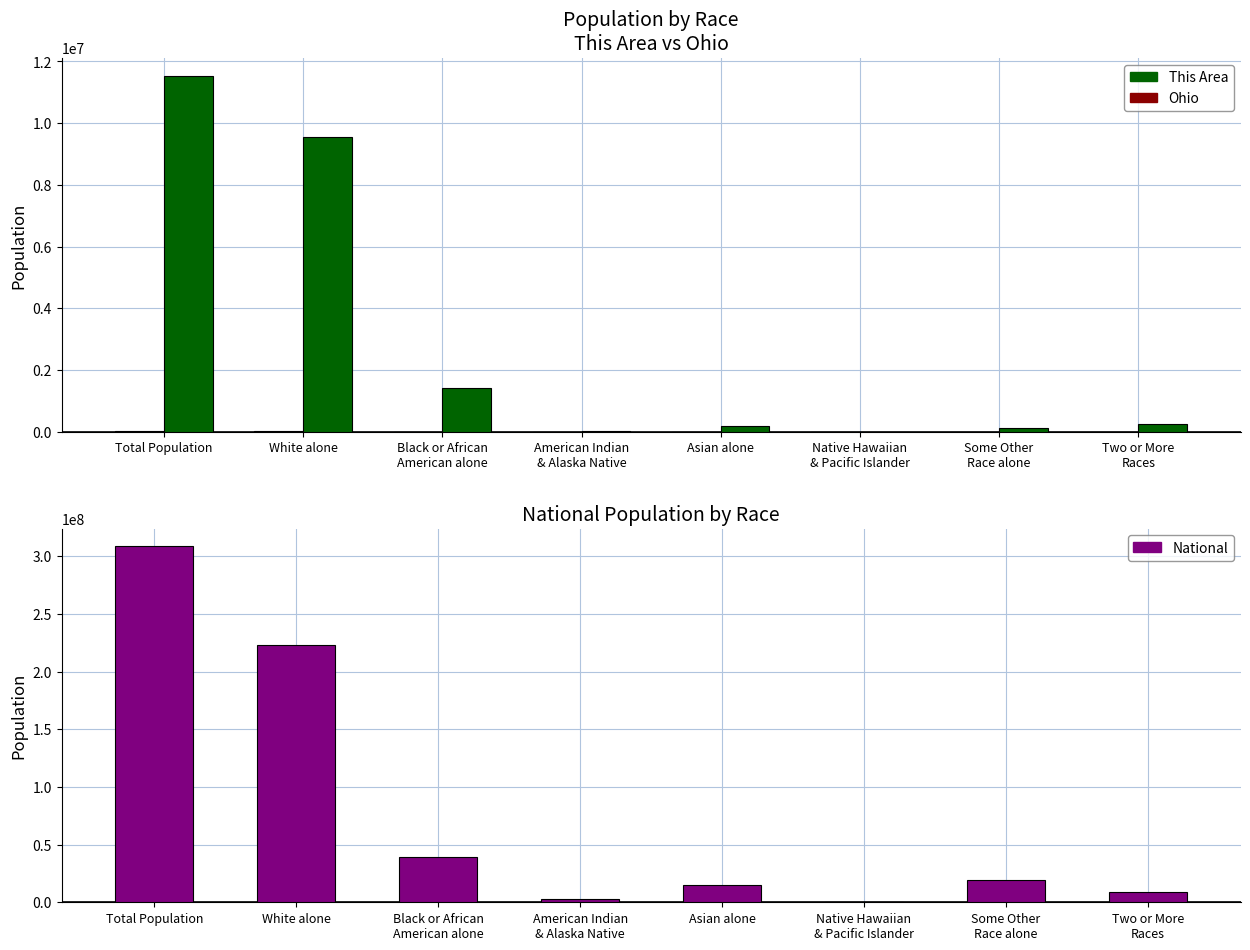

Which series has the largest total across all categories?

National